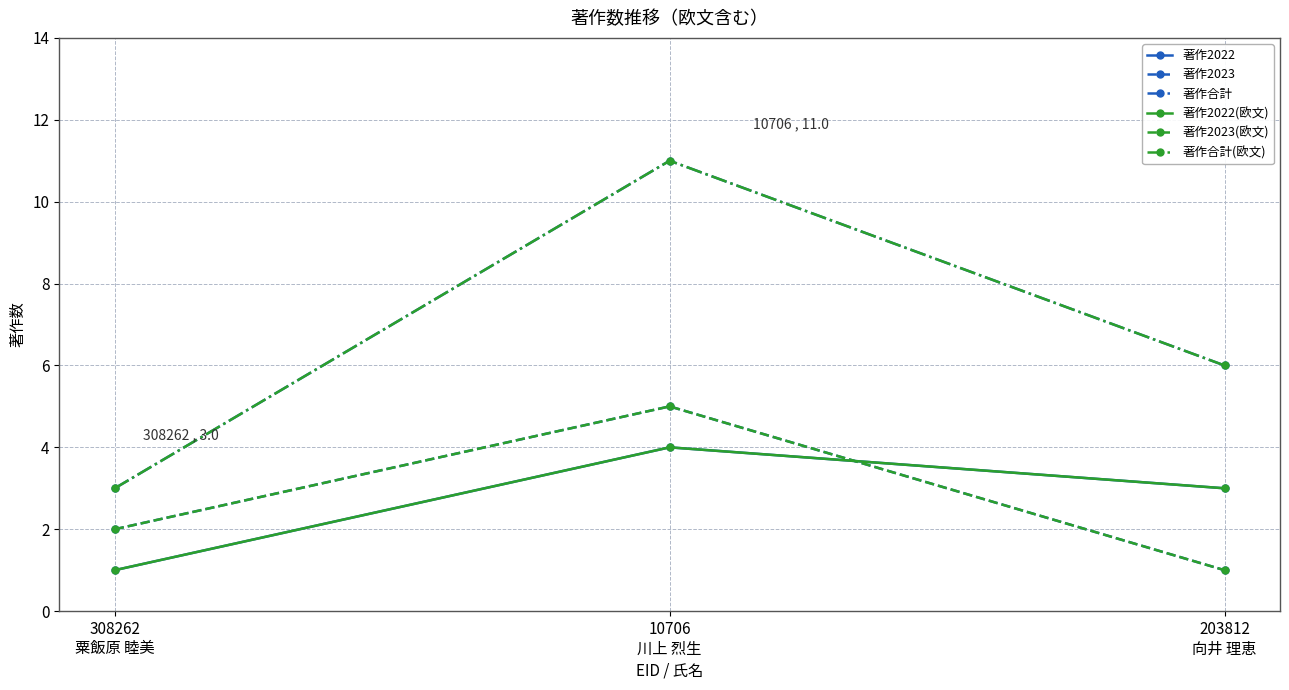

What is the value of the 著作合計(欧文) point at the 1st from the left?

3